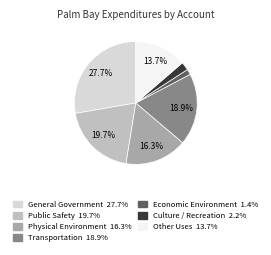

Rank the categories by value from lowest to highest.

Economic Environment, Culture / Recreation, Other Uses, Physical Environment, Transportation, Public Safety, General Government